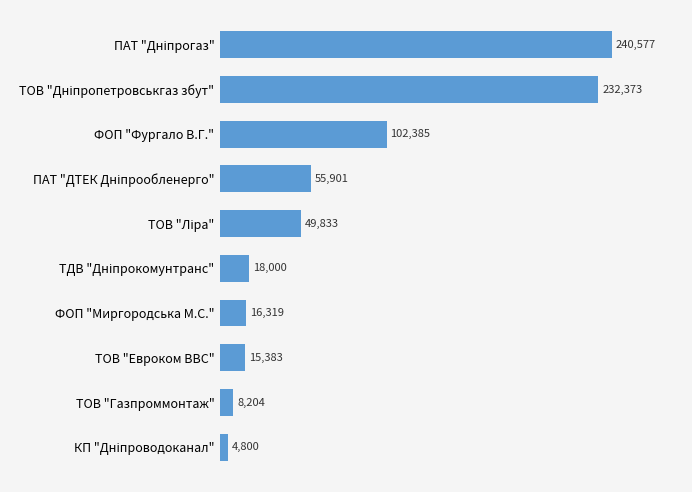

The value at ФОП "Миргородська М.С." is 3895.7. True or false?

False